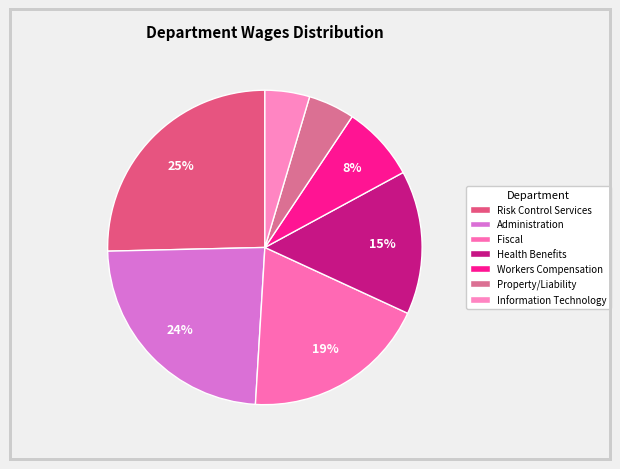

Does Health Benefits account for over 50% of the chart?

No